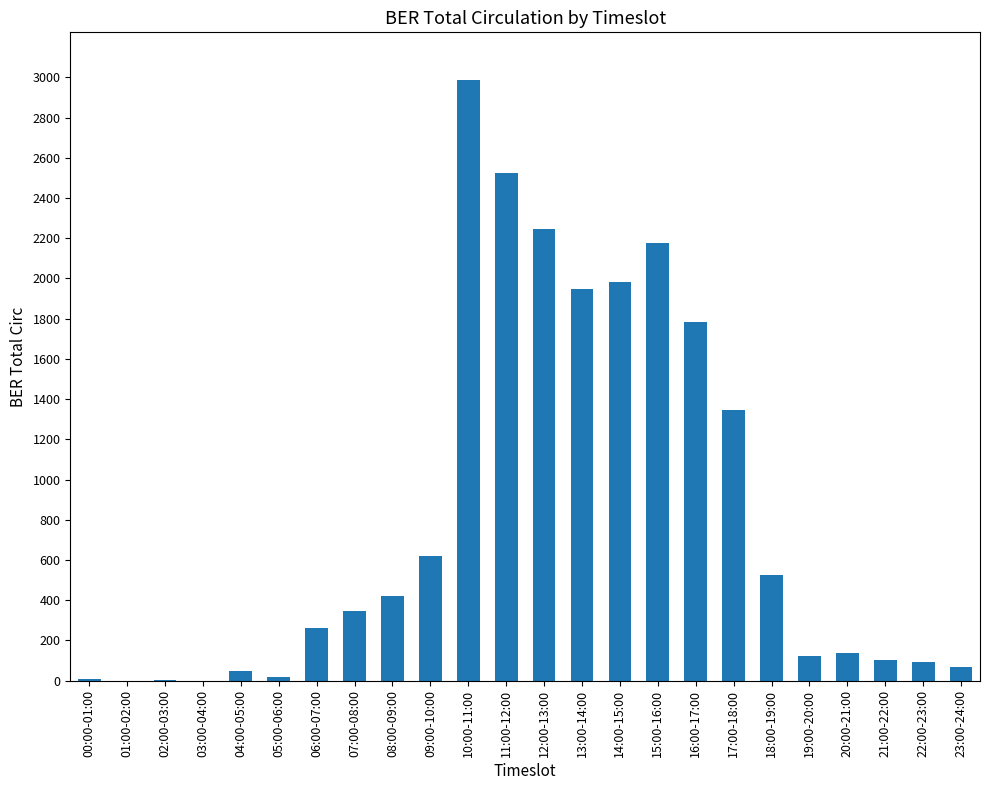

What is the approximate value at 12:00-13:00?

2246